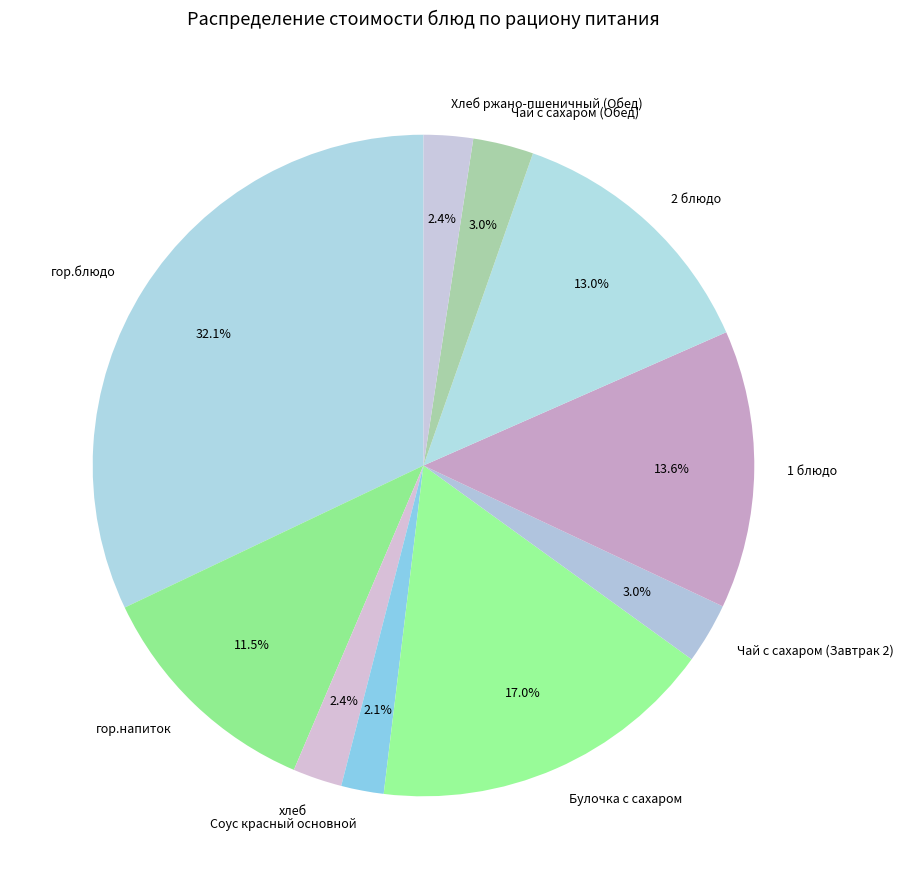

What percentage is the хлеб slice, to the nearest percent?

2%